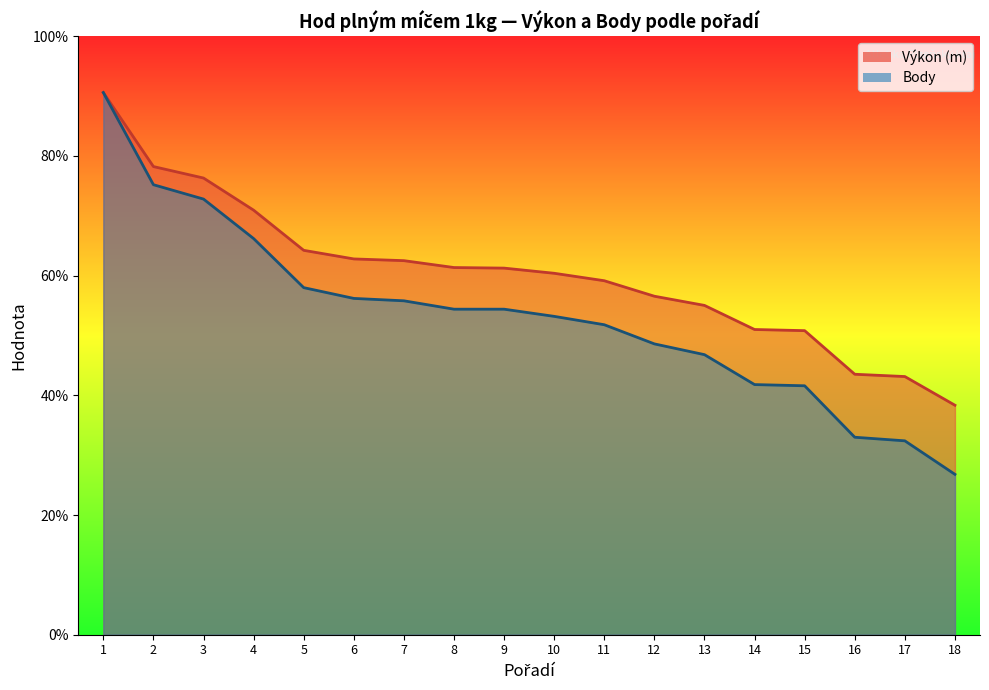

True or false: Body and Výkon cross at least once.

True